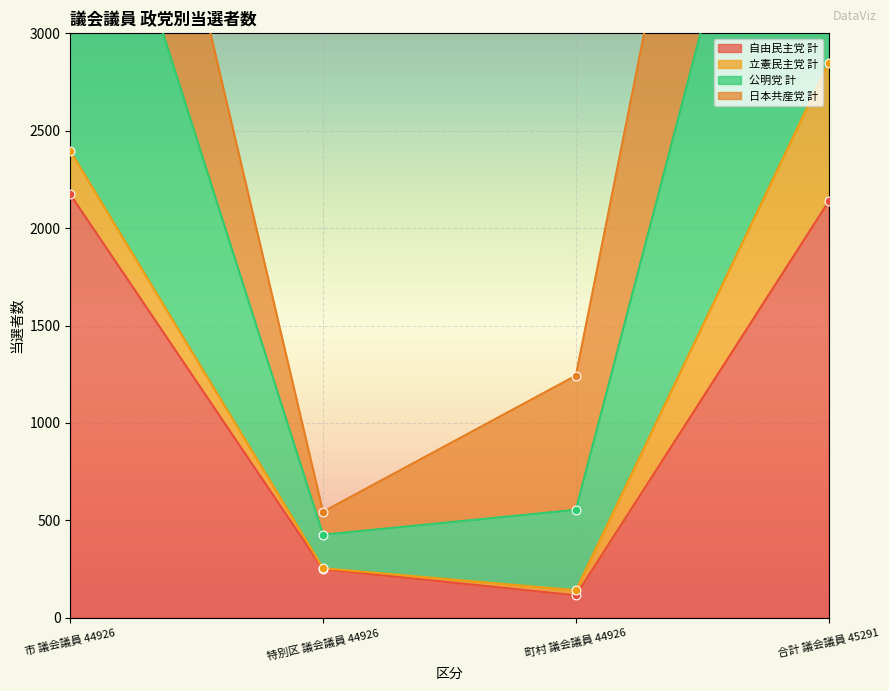

At how many categories does at least one series exceed 2455?

2